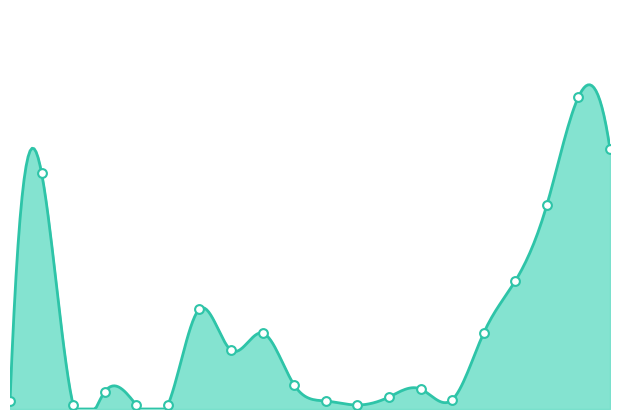

Which has a higher value, 00:05 or 10:00?

10:00